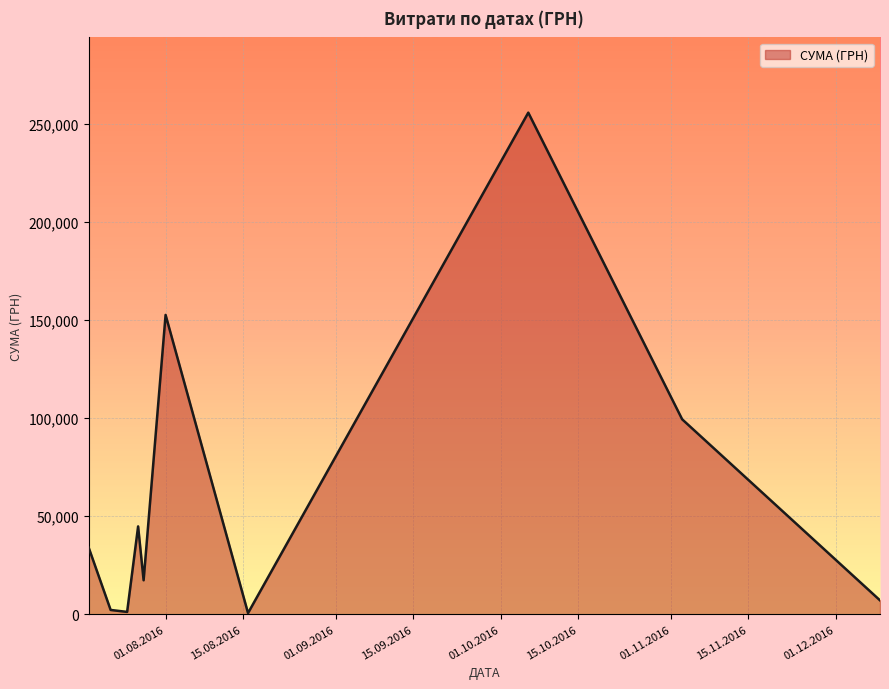

What is the greatest value displayed?

255550.2